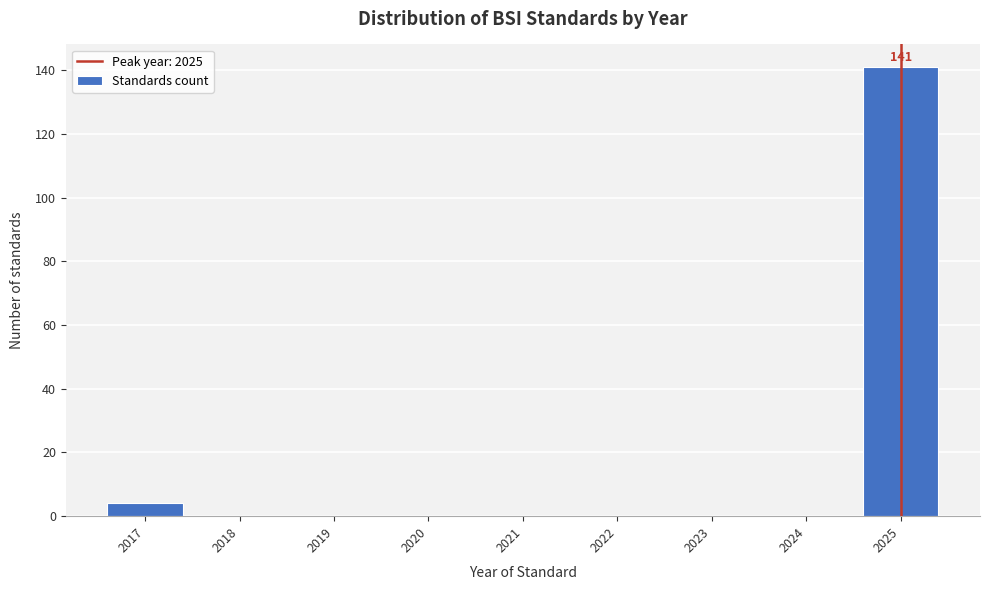

Reading right to left, extract all data points from this chart.

2025=141	2024=0	2023=0	2022=0	2021=0	2020=0	2019=0	2018=0	2017=4